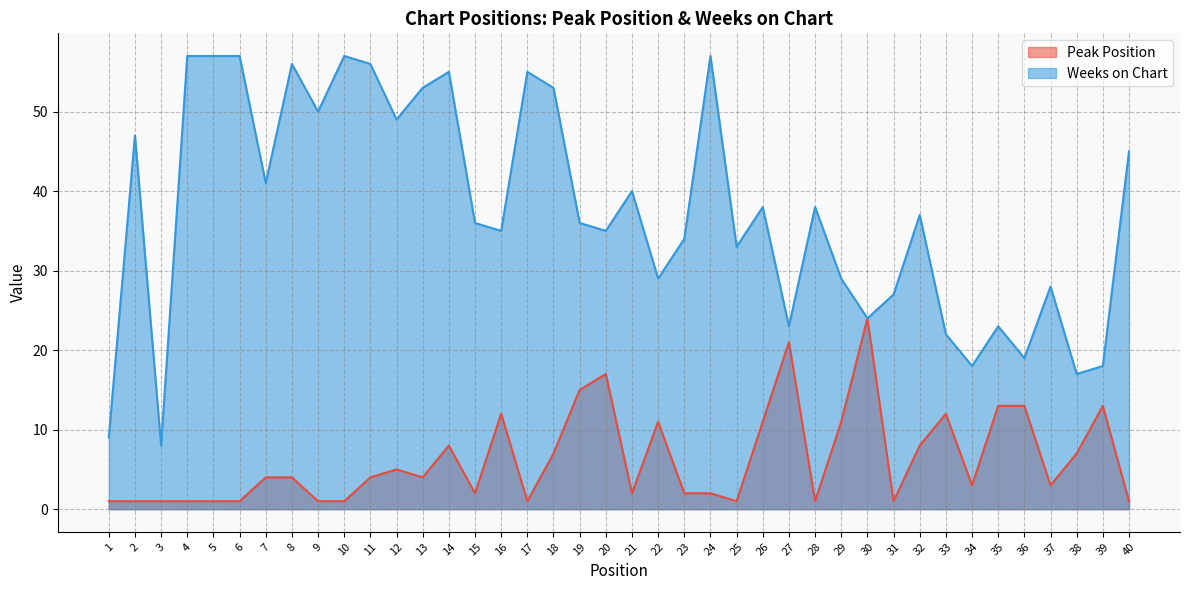

What is the difference between the maximum and minimum values in the Peak Position series?

23